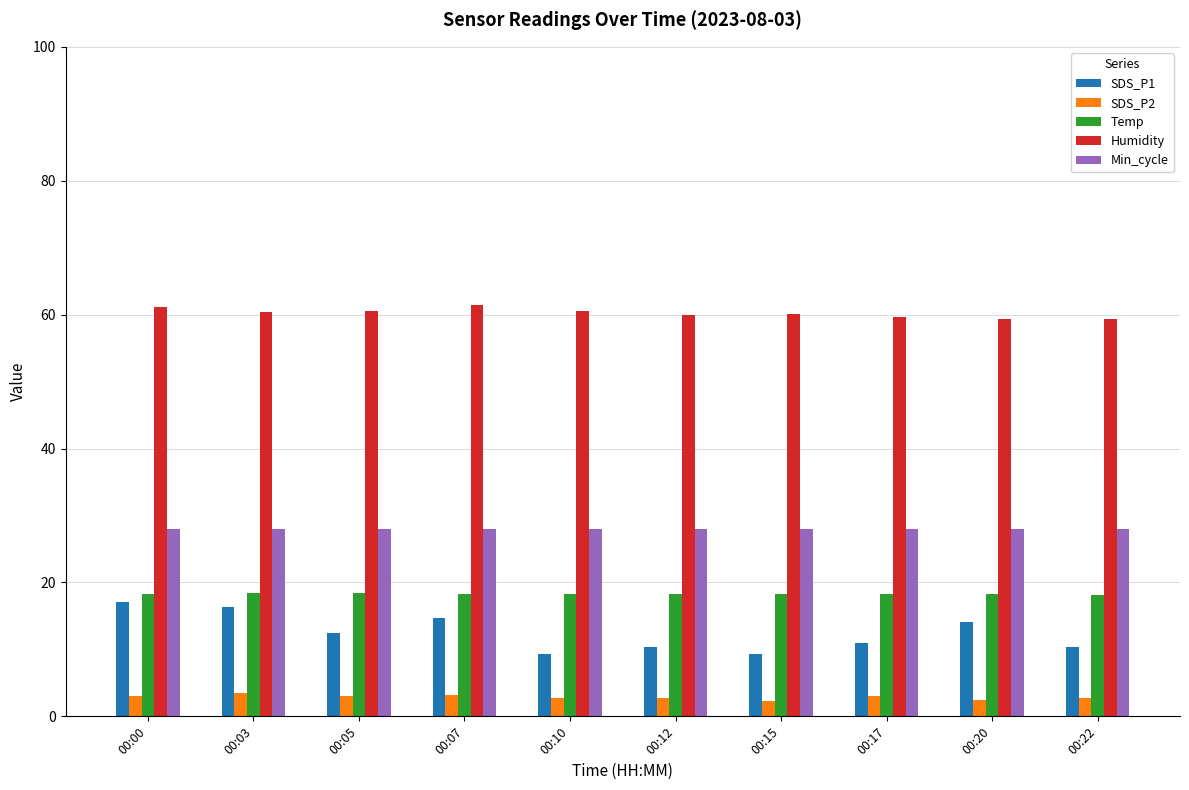

The value of Min_cycle at 00:12 is 28.0. True or false?

True